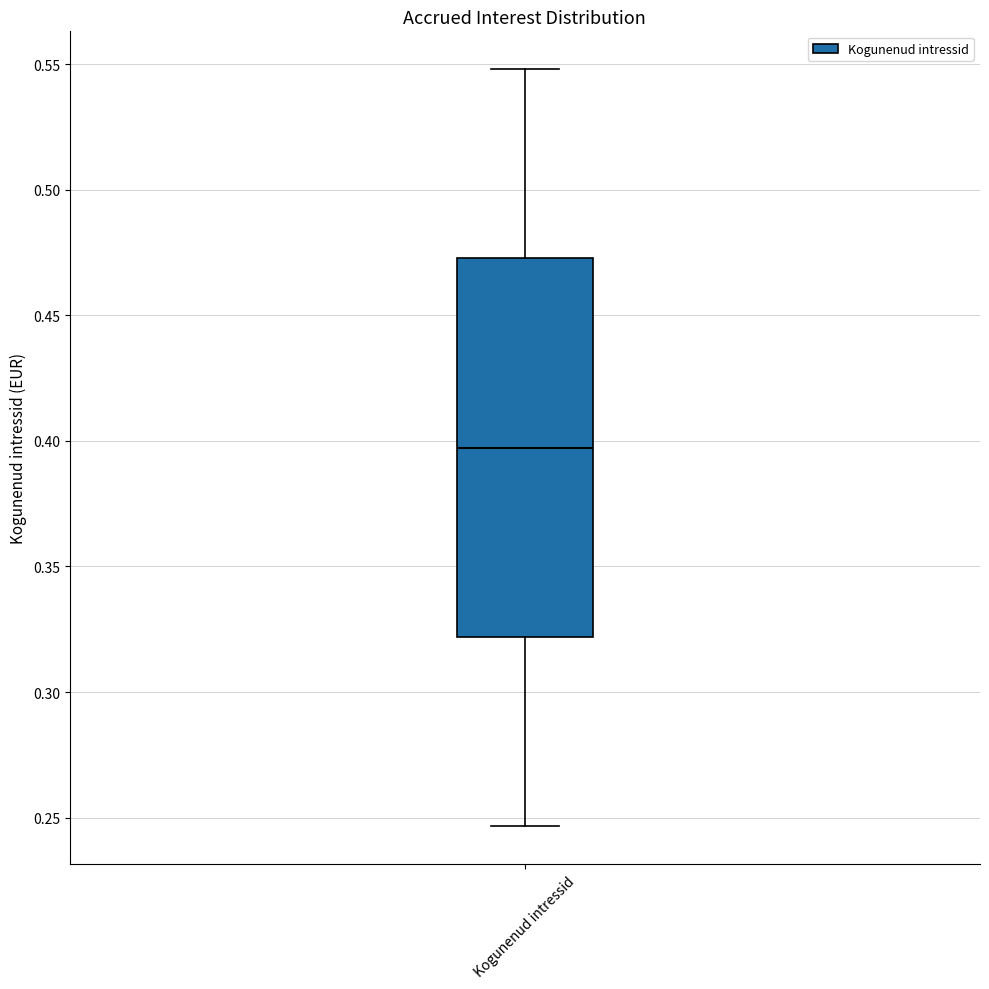

Transcribe this box plot: give where the median line is, the range the box spans, and where the two whiskers end, as read against the y-axis. The values are not printed on the chart, so give them approximately, as read against the axis.

median 0.395, box 0.320 to 0.475, whiskers 0.245 to 0.550